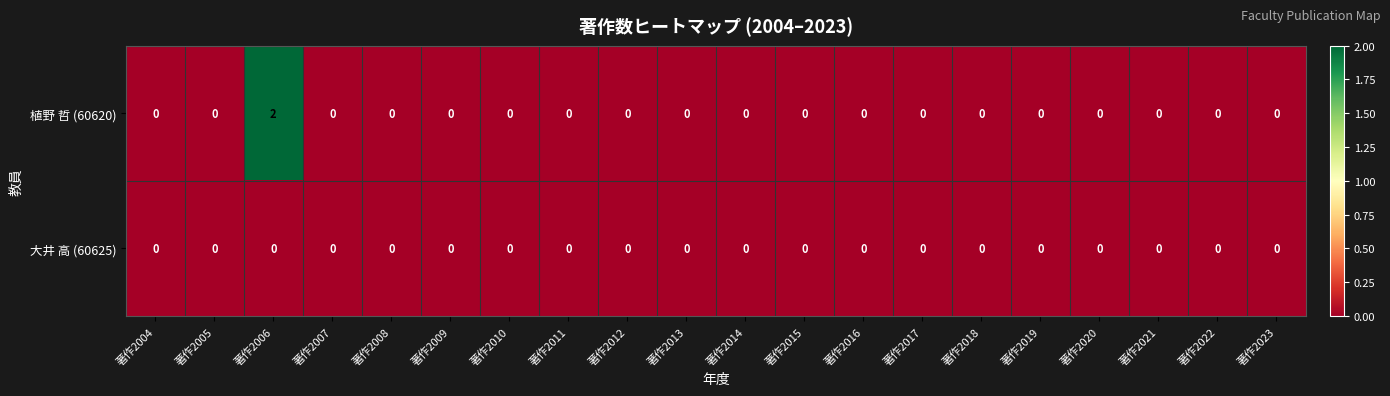

Count the number of categories in the chart.

20